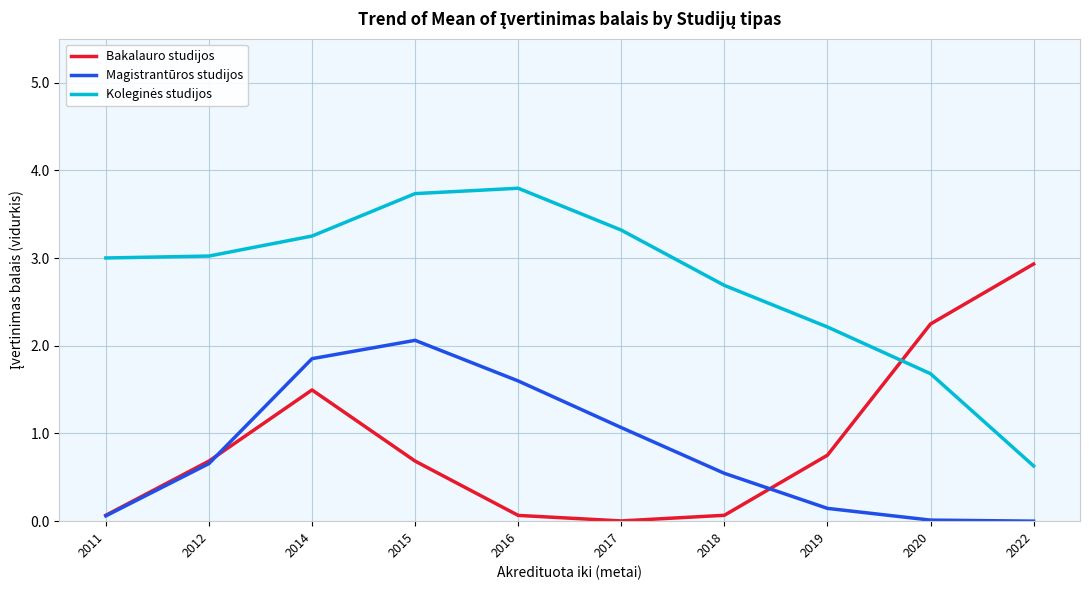

True or false: Magistrantūros studijos has more than 2 interior local peaks.

False